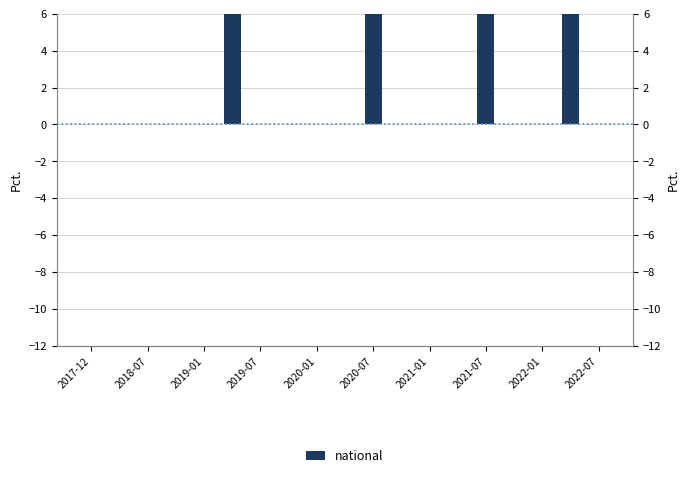

What is the difference between the maximum and second lowest values?

58.4